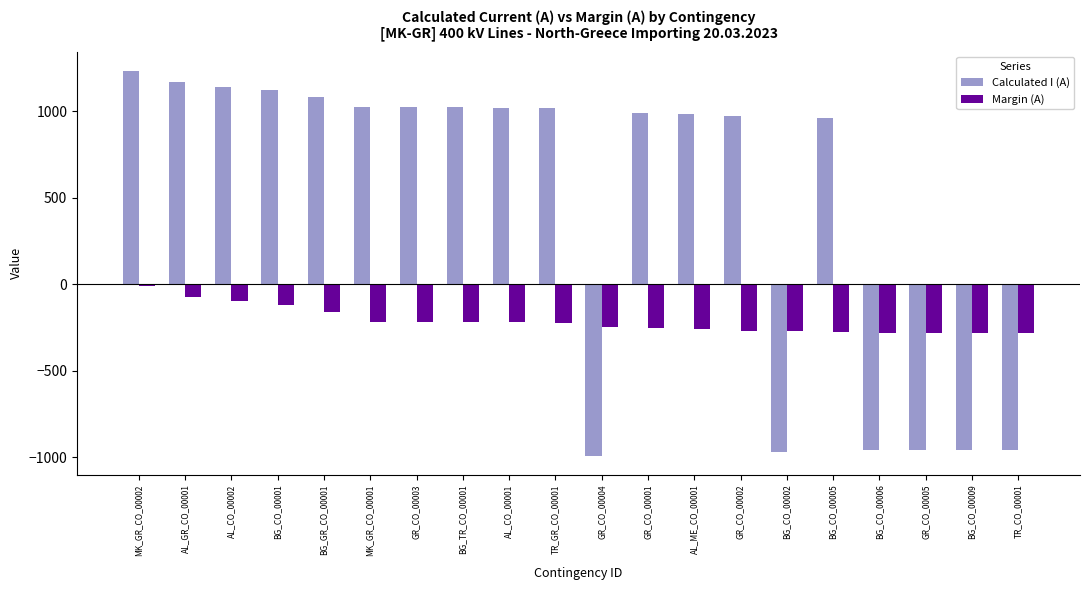

What is the smallest value displayed?

-990